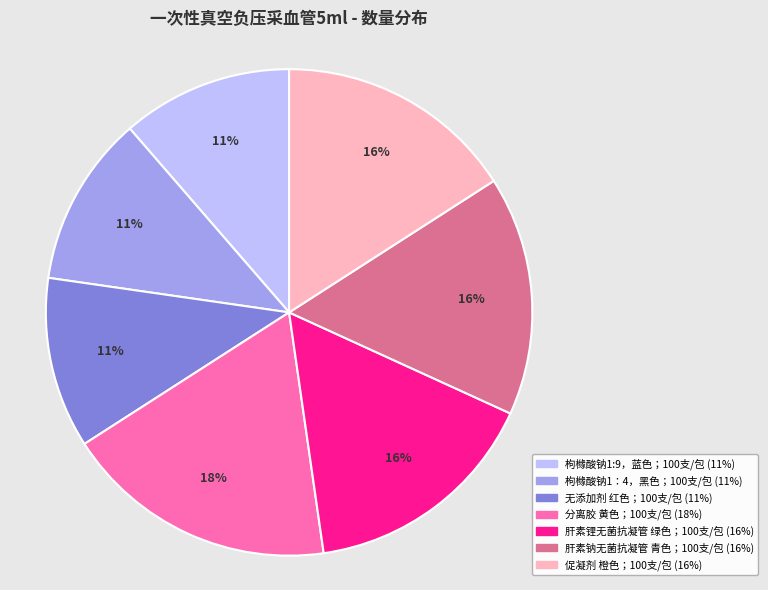

What is the largest slice in the pie chart?

分离胶 黄色；100支/包